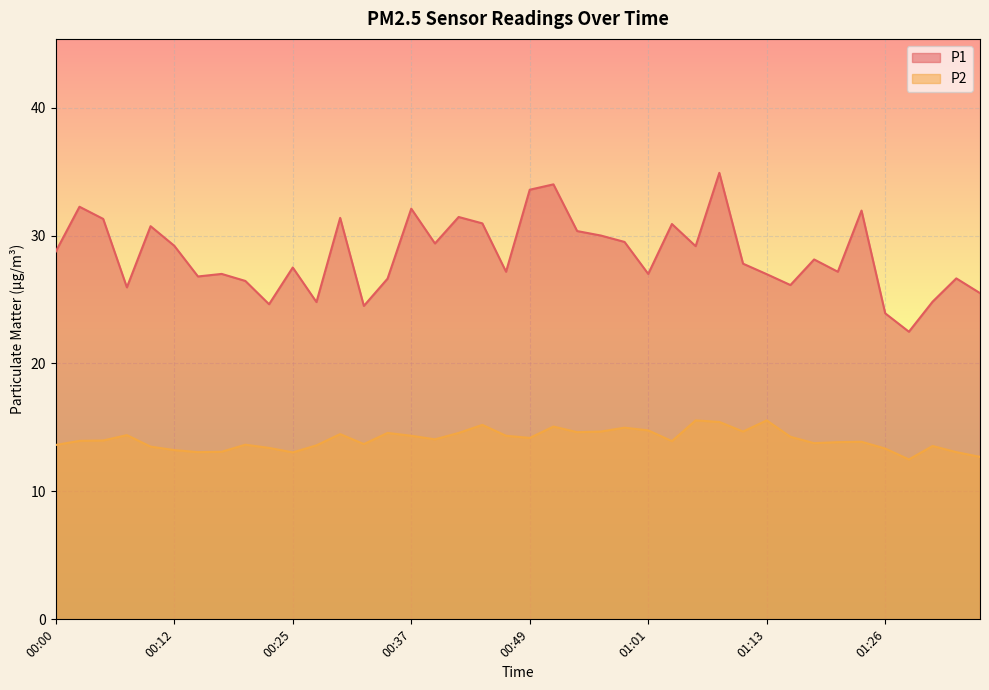

True or false: P1 and P2 cross at least once.

False